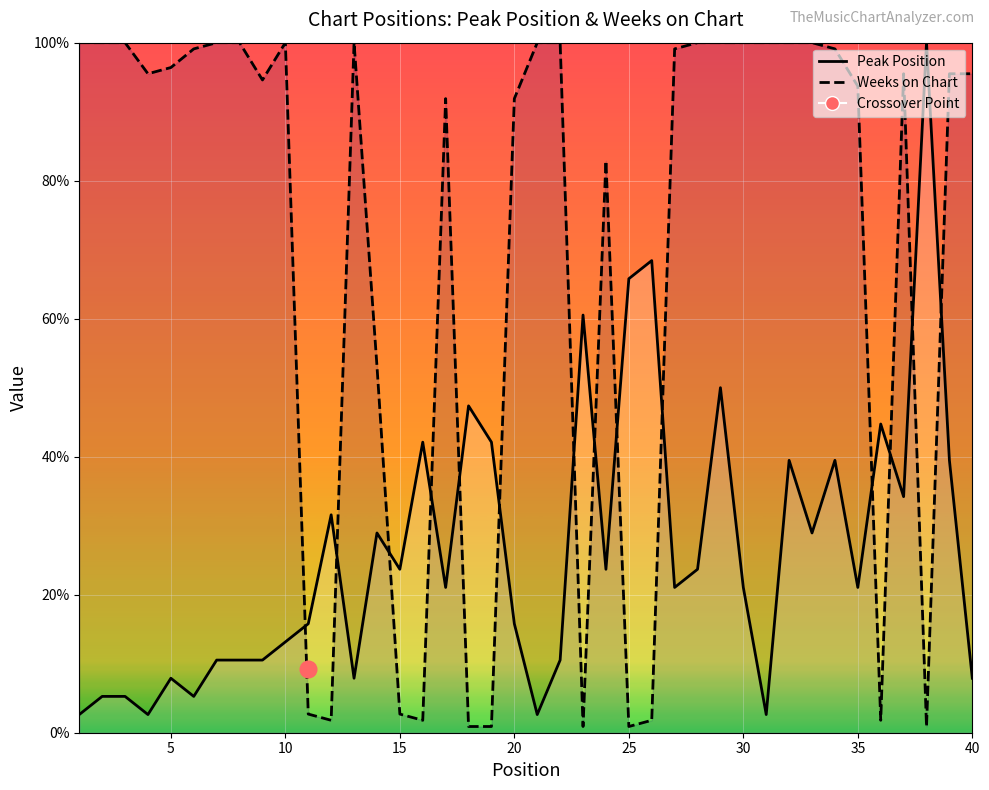

Is it true that Weeks on Chart equals 166.4 at 10?

False